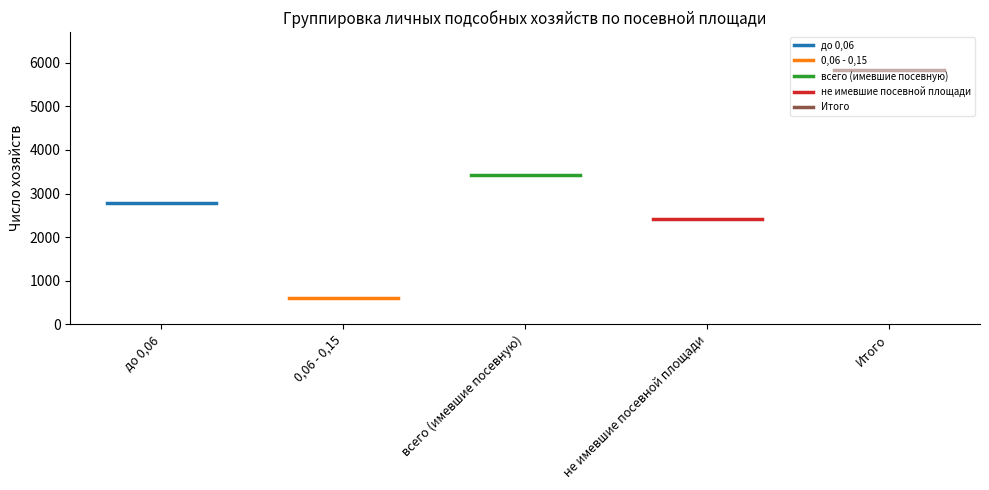

Is the value of 0,06 - 0,15 at 0,06 - 0,15 greater than the value of не имевшие посевной площади at до 0,06?

No